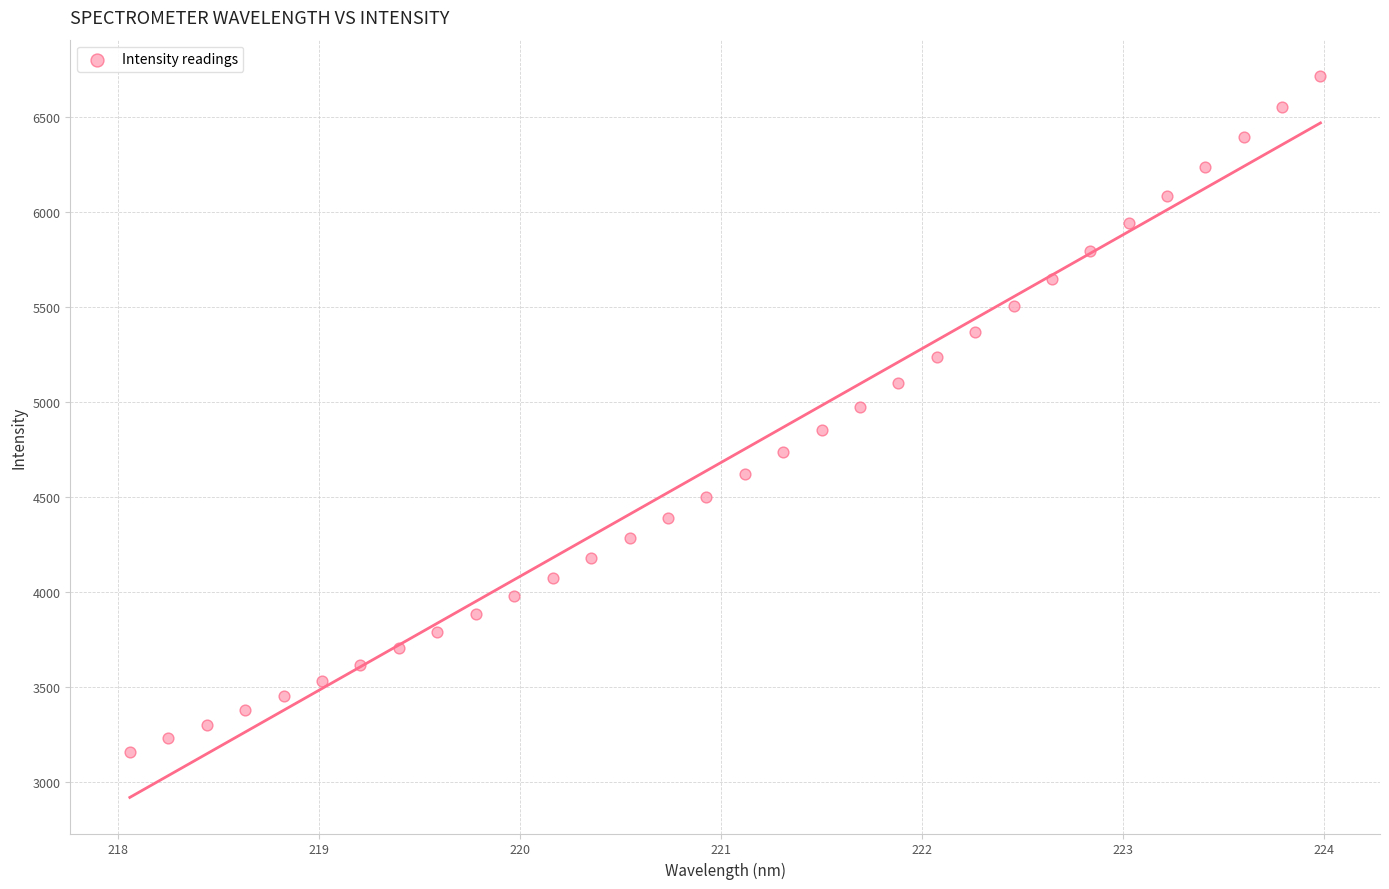

What is the range of Y values (max minus min)?

3560.5